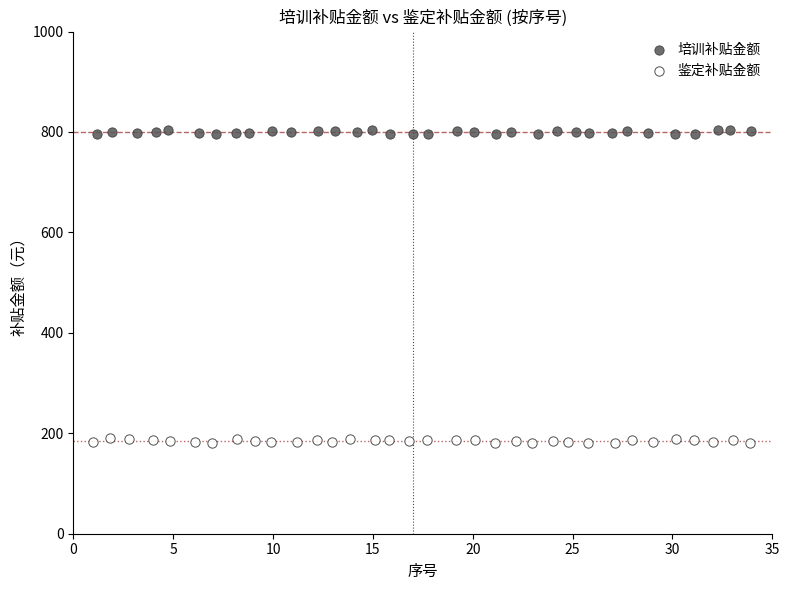

Which series contains the lowest Y value?

鉴定补贴金额